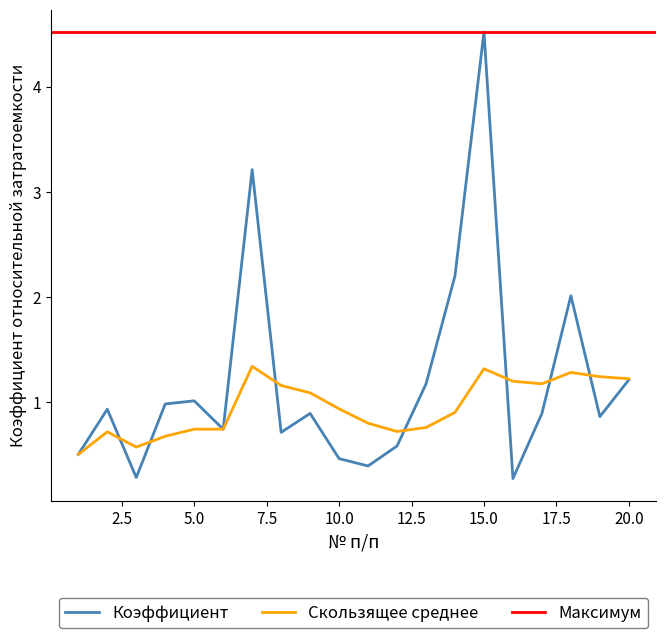

What is the lowest value of the Коэффициент series?

0.3